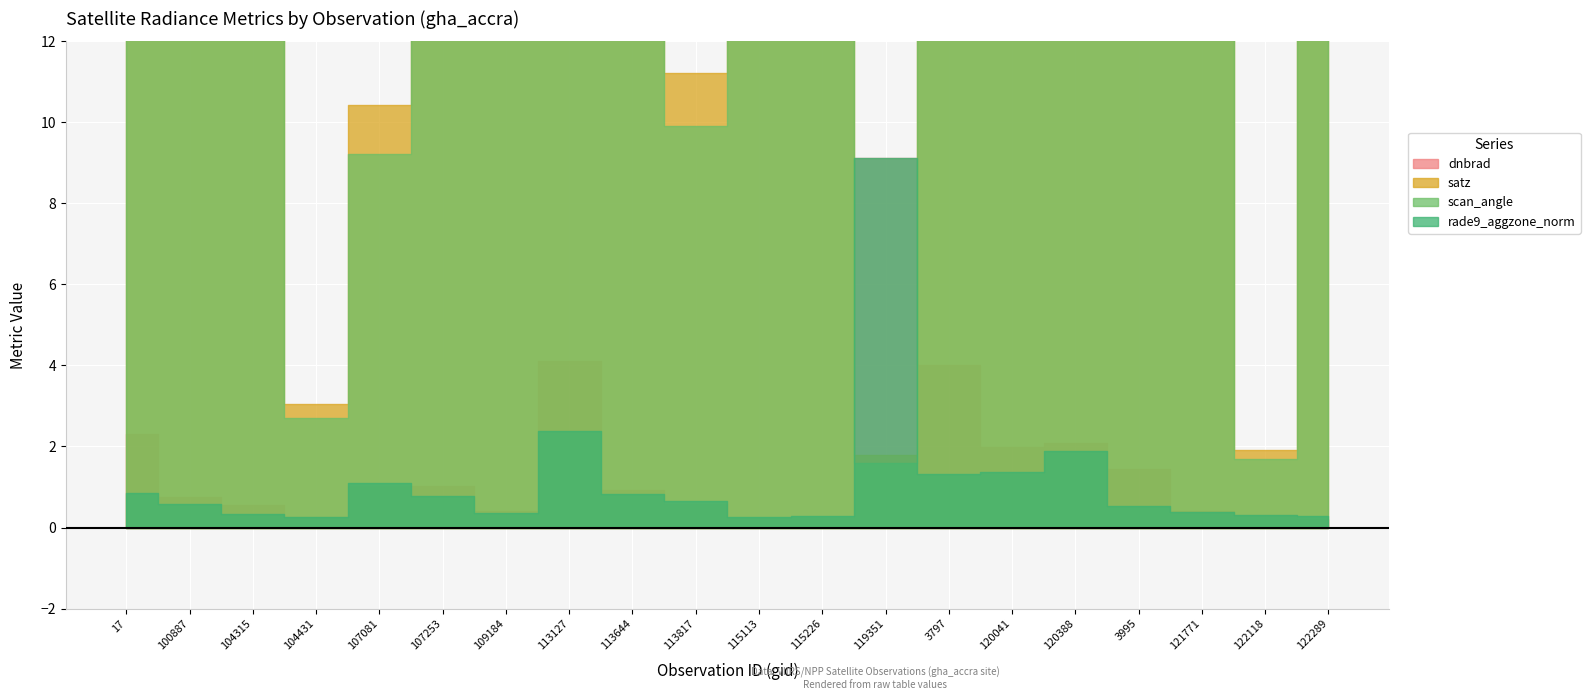

What is the label of the 7th point from the left?

109184